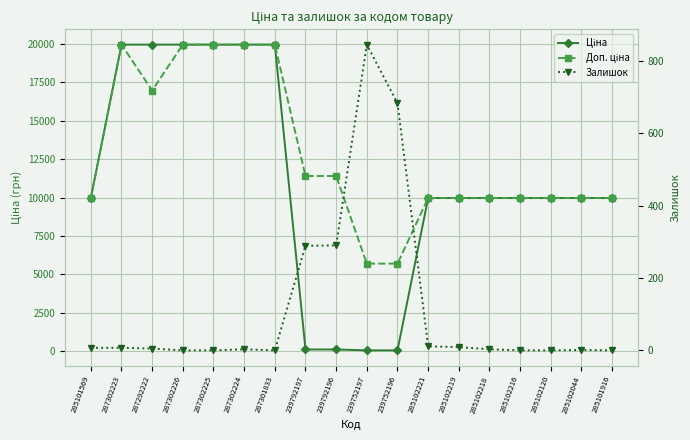

What is the difference between the maximum and minimum values in the Залишок series?

845.0